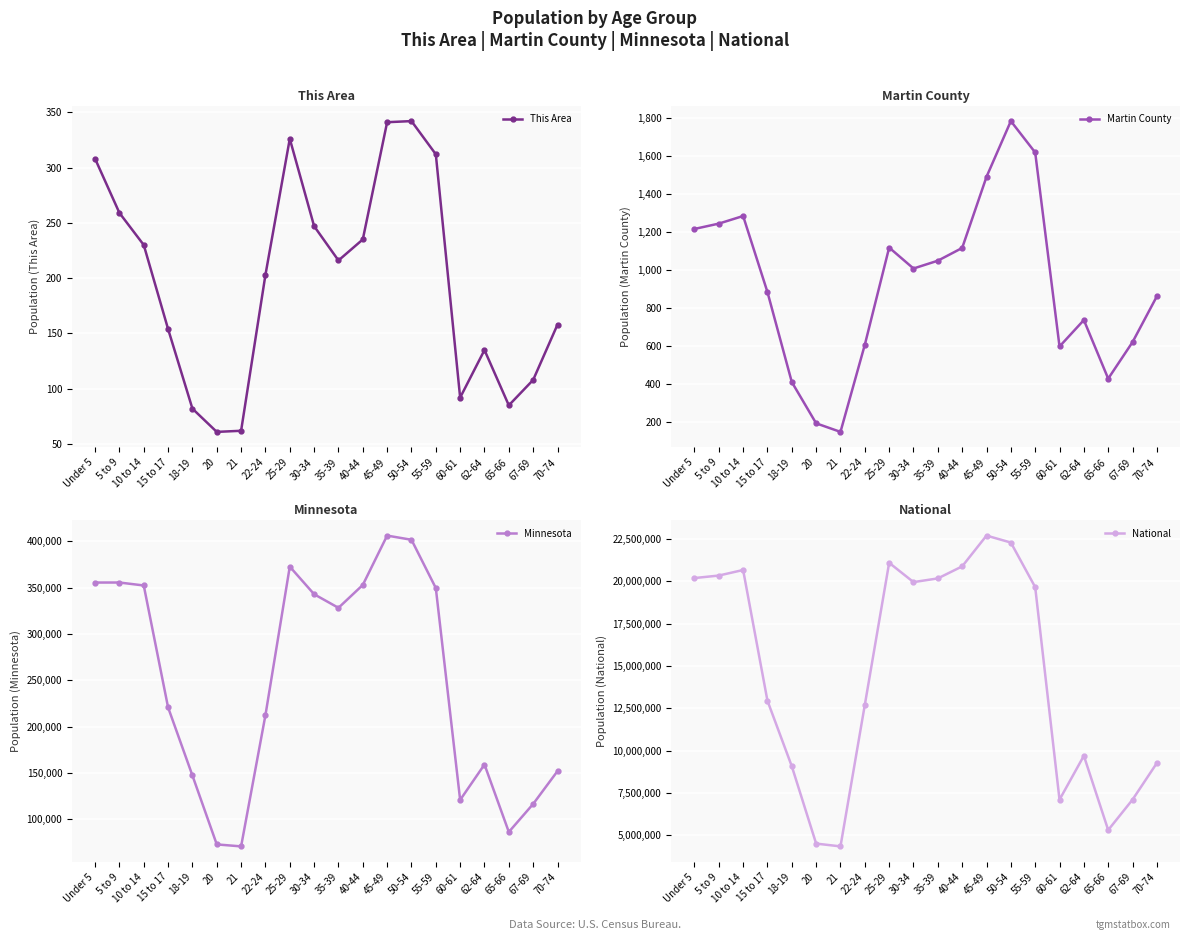

Which series has the largest range (max minus min)?

National